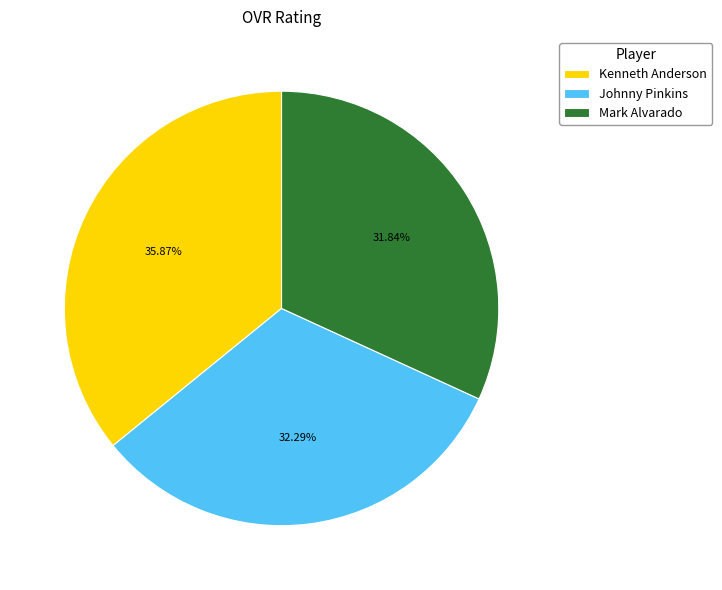

What percentage do Kenneth Anderson and Mark Alvarado together represent?

67.7%